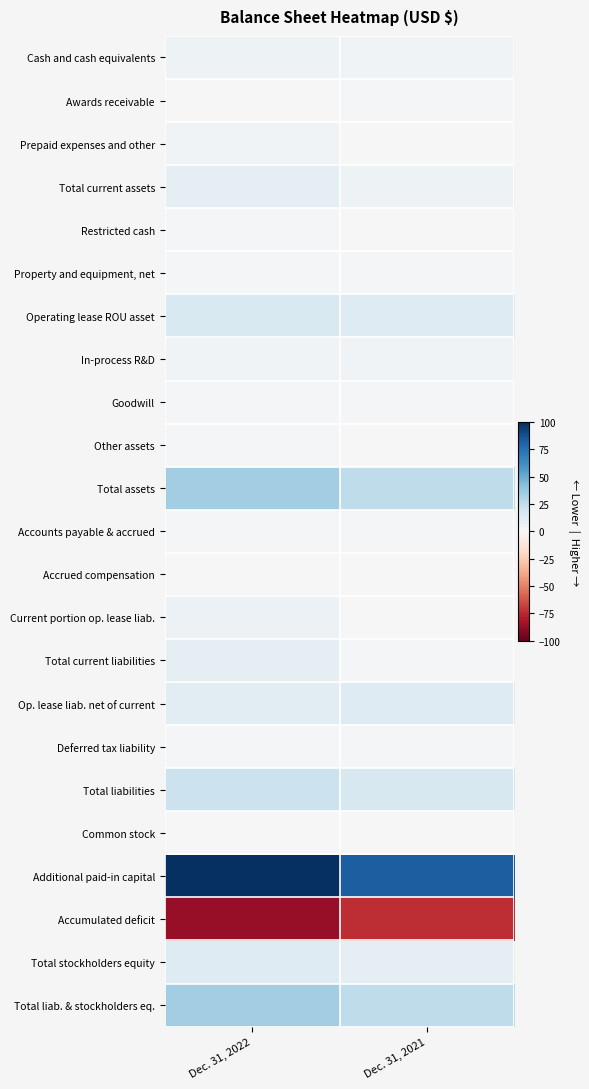

Reading left to right, list all the values displayed in this chart.

Cash and cash equivalents: Dec. 31, 2022=5.4	Dec. 31, 2021=3.7
Awards receivable: Dec. 31, 2022=0.7	Dec. 31, 2021=1.1
Prepaid expenses and other: Dec. 31, 2022=3.7	Dec. 31, 2021=0.6
Total current assets: Dec. 31, 2022=9.8	Dec. 31, 2021=5.4
Restricted cash: Dec. 31, 2022=2.2	Dec. 31, 2021=0.4
Property and equipment, net: Dec. 31, 2022=1.3	Dec. 31, 2021=0.8
Operating lease ROU asset: Dec. 31, 2022=15.6	Dec. 31, 2021=13.0
In-process R&D: Dec. 31, 2022=3.7	Dec. 31, 2021=3.7
Goodwill: Dec. 31, 2022=1.3	Dec. 31, 2021=1.3
Other assets: Dec. 31, 2022=0.9	Dec. 31, 2021=0.6
Total assets: Dec. 31, 2022=34.8	Dec. 31, 2021=25.3
Accounts payable & accrued: Dec. 31, 2022=2.2	Dec. 31, 2021=0.8
Accrued compensation: Dec. 31, 2022=0.7	Dec. 31, 2021=0.4
Current portion op. lease liab.: Dec. 31, 2022=6.2	Dec. 31, 2021=0.5
Total current liabilities: Dec. 31, 2022=9.0	Dec. 31, 2021=1.7
Op. lease liab. net of current: Dec. 31, 2022=11.5	Dec. 31, 2021=13.2
Deferred tax liability: Dec. 31, 2022=1.1	Dec. 31, 2021=1.1
Total liabilities: Dec. 31, 2022=21.7	Dec. 31, 2021=16.1
Common stock: Dec. 31, 2022=0.1	Dec. 31, 2021=0.1
Additional paid-in capital: Dec. 31, 2022=100.0	Dec. 31, 2021=82.8
Accumulated deficit: Dec. 31, 2022=-87.0	Dec. 31, 2021=-73.6
Total stockholders equity: Dec. 31, 2022=13.1	Dec. 31, 2021=9.2
Total liab. & stockholders eq.: Dec. 31, 2022=34.8	Dec. 31, 2021=25.3